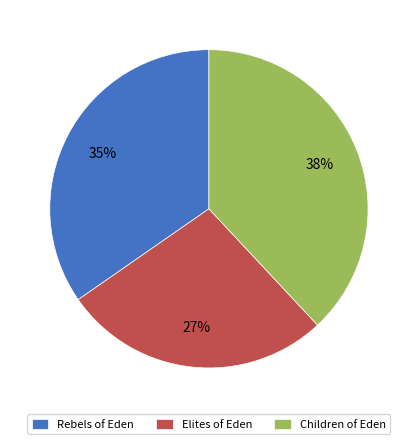

The Elites of Eden slice represents 27% of the pie. True or false?

True